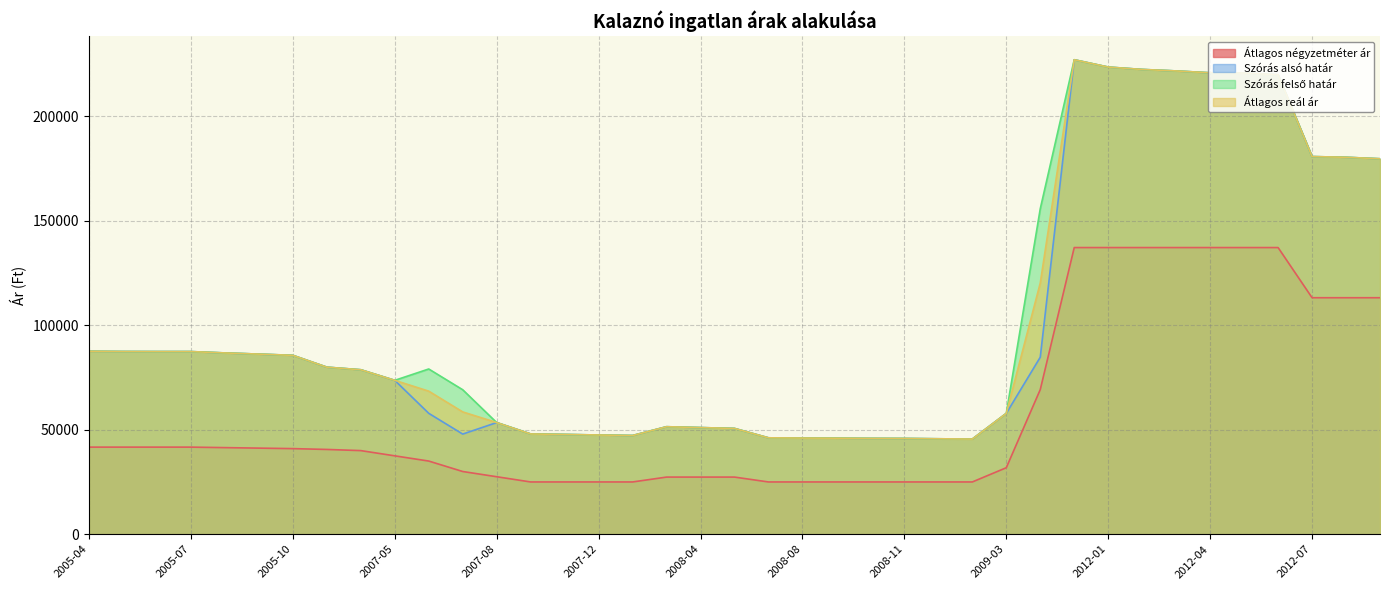

At 2005-10, list the series in order from largest to smallest.

Szórás alsó határ, Szórás felső határ, Átlagos reál ár, Átlagos négyzetméter ár